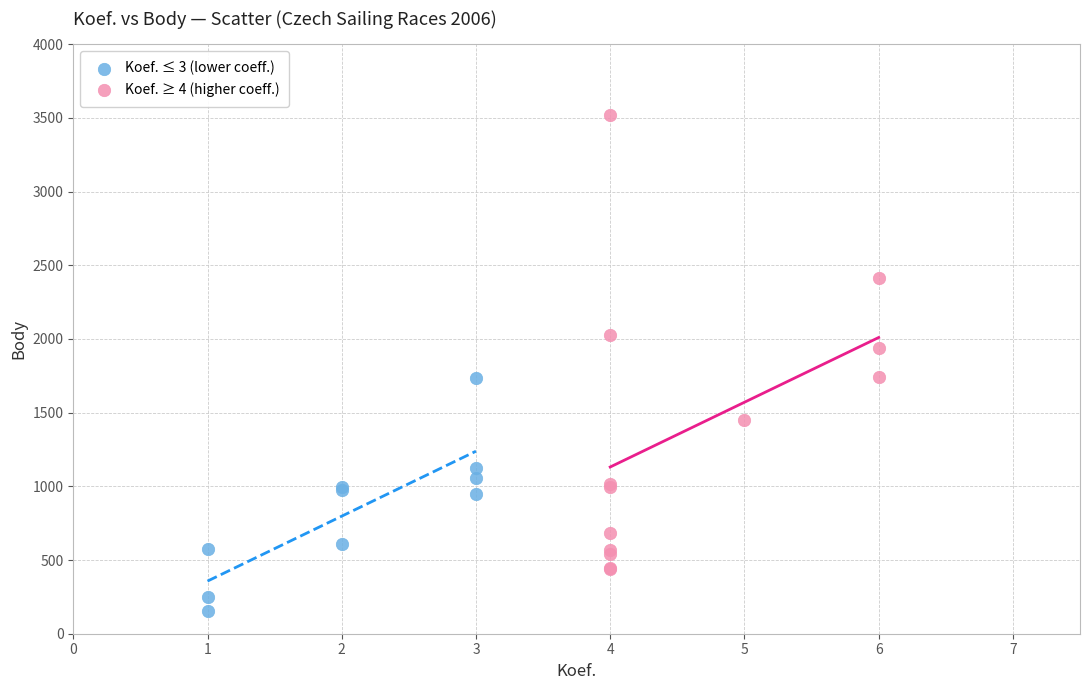

Which series has the widest spread of Y values?

Koef. ≥ 4 (higher coeff.)